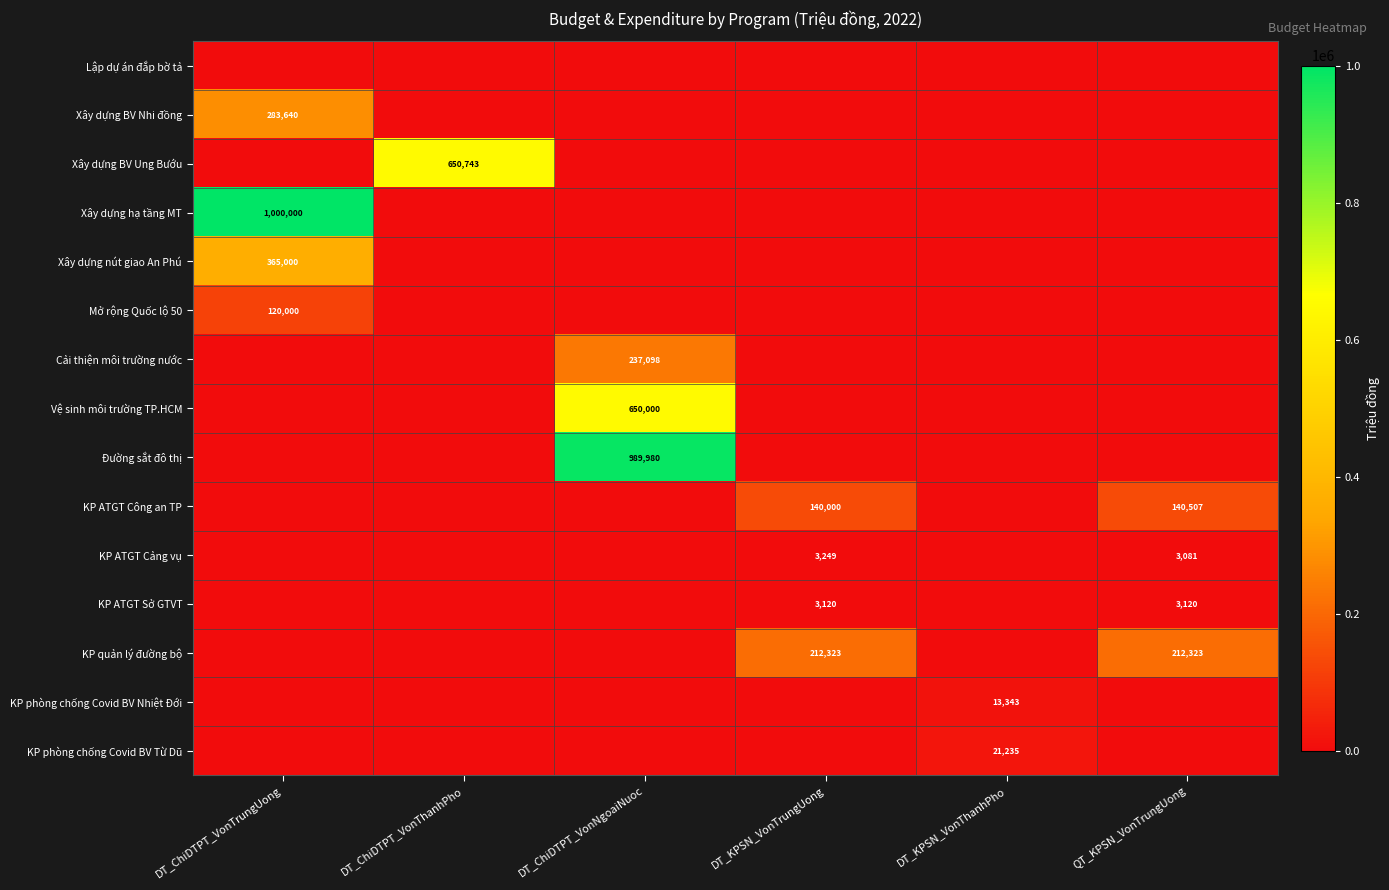

Rank the categories by Xây dựng hạ tầng MT value from highest to lowest.

DT_ChiDTPT_VonTrungUong, DT_ChiDTPT_VonThanhPho, DT_ChiDTPT_VonNgoaiNuoc, DT_KPSN_VonTrungUong, DT_KPSN_VonThanhPho, QT_KPSN_VonTrungUong